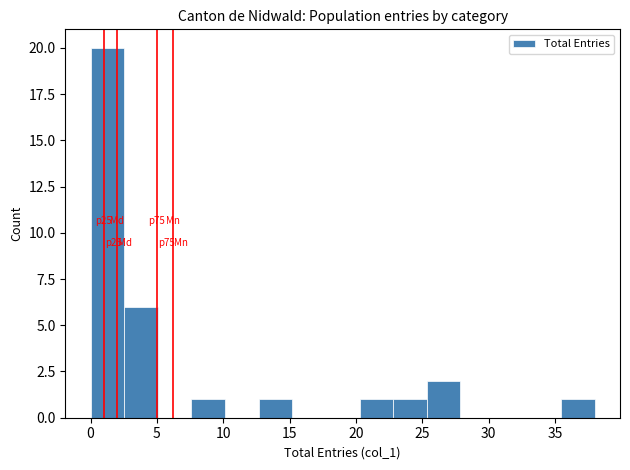

Which range on the x-axis has the tallest bar?

0.0 to 2.5